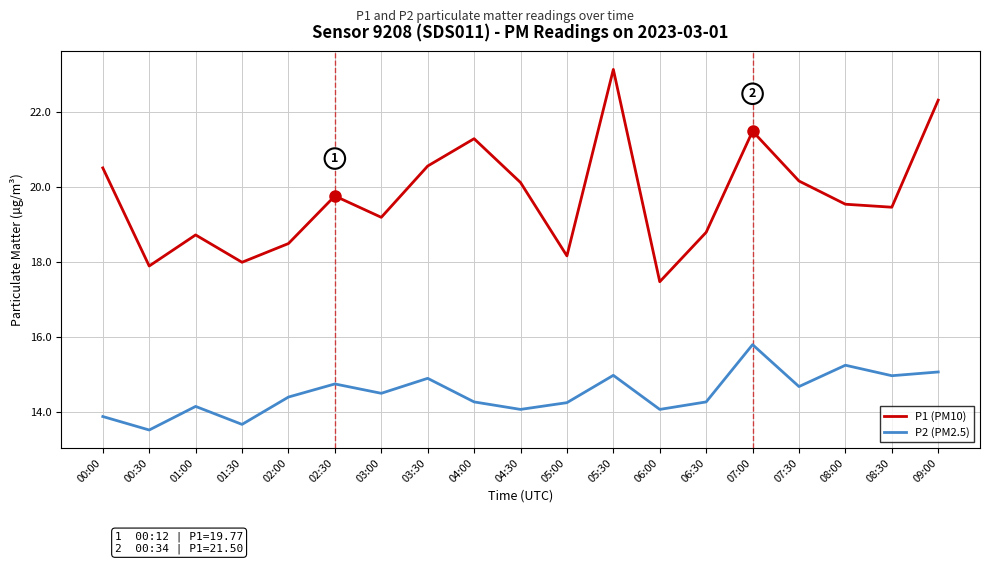

Count the number of categories in the chart.

19